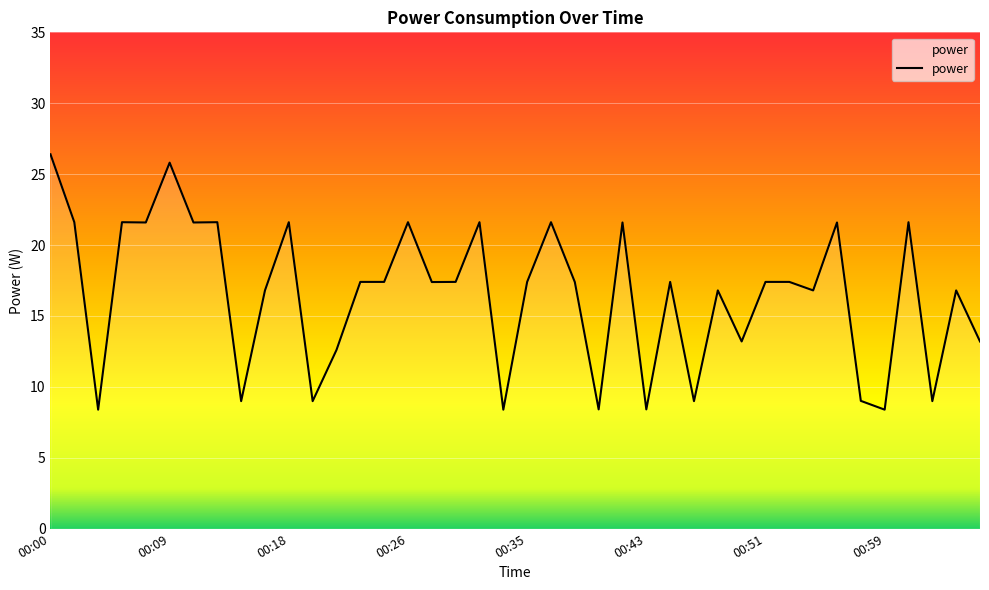

What is the minimum value shown in the chart?

8.4